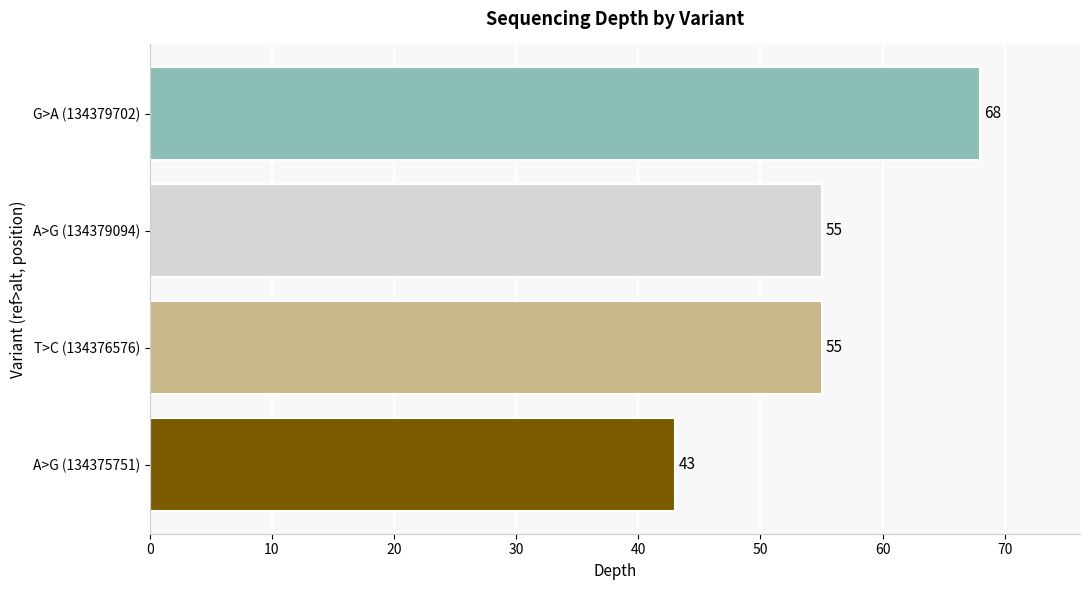

The value at A>G (134379094) is 55. True or false?

True